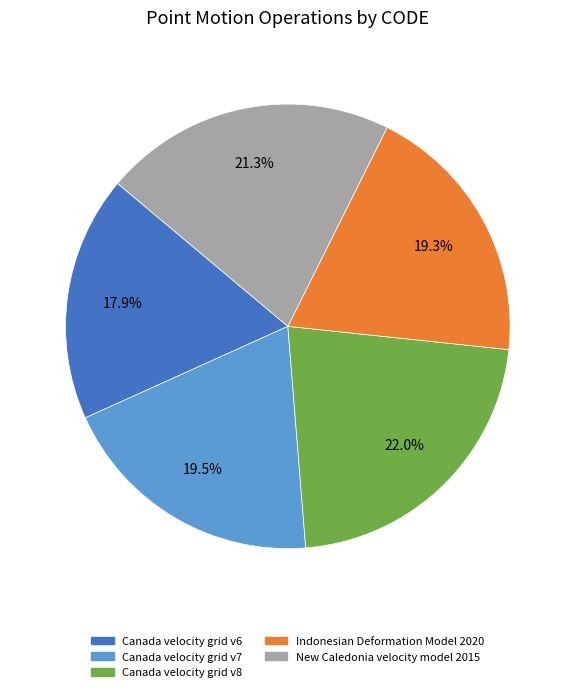

To the nearest percent, what is the combined percentage of Indonesian Deformation Model 2020 and Canada velocity grid v7?

39%